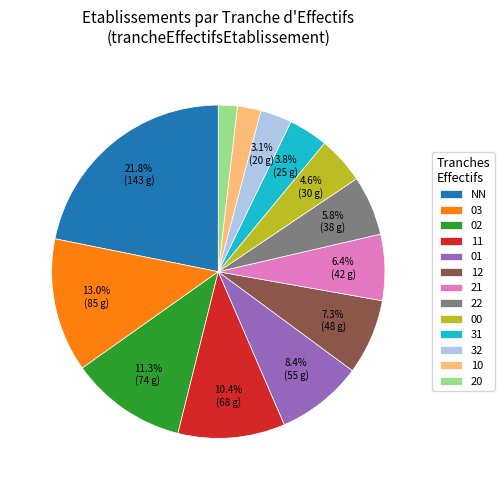

What percentage is the 03 slice, to the nearest percent?

13%